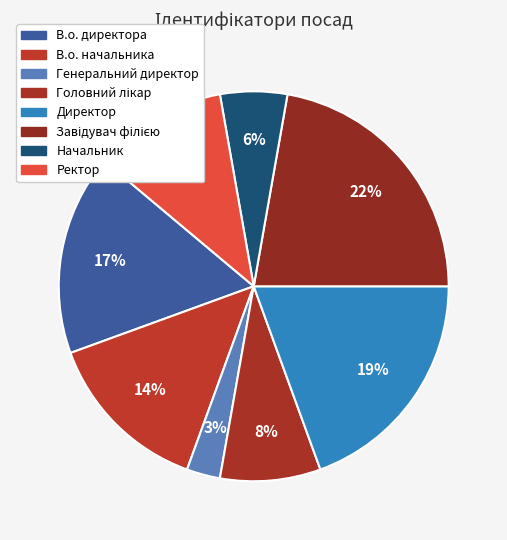

What percentage is the В.о. начальника slice, to the nearest percent?

14%